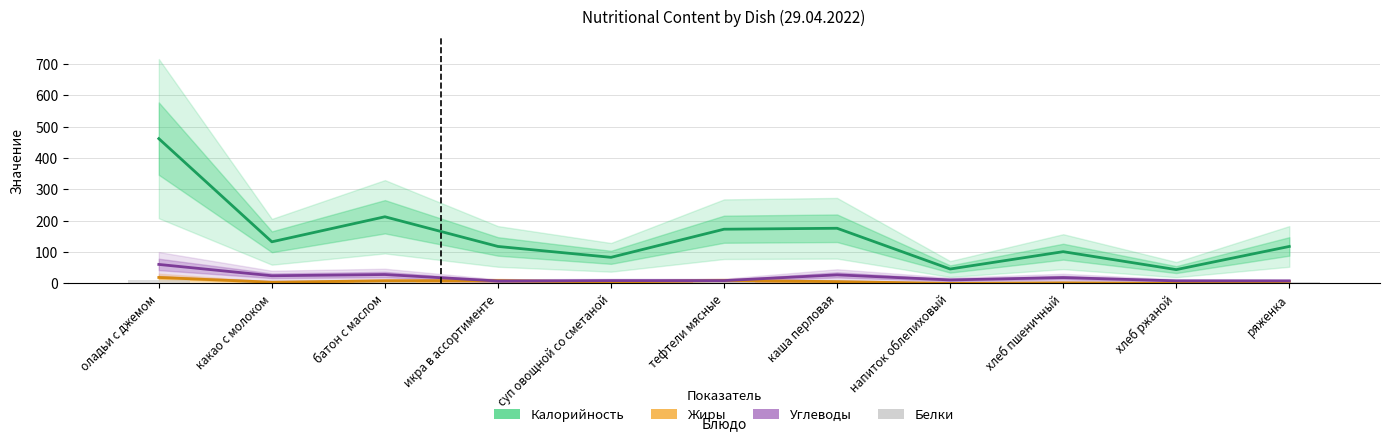

At how many categories does at least one series exceed 44?

11